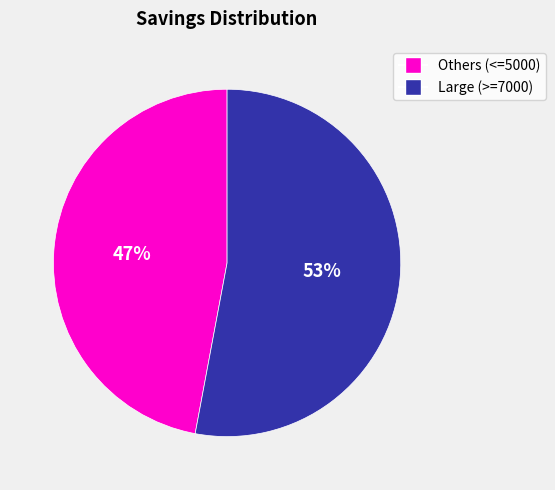

Count the number of slices in the pie.

2